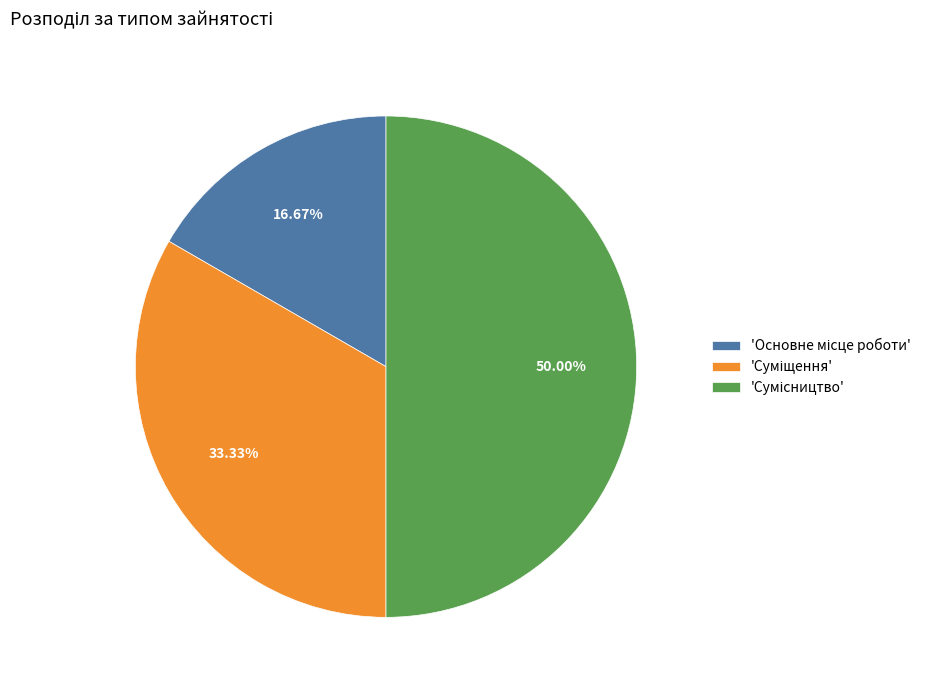

What is the smallest slice in the pie chart?

Основне місце роботи